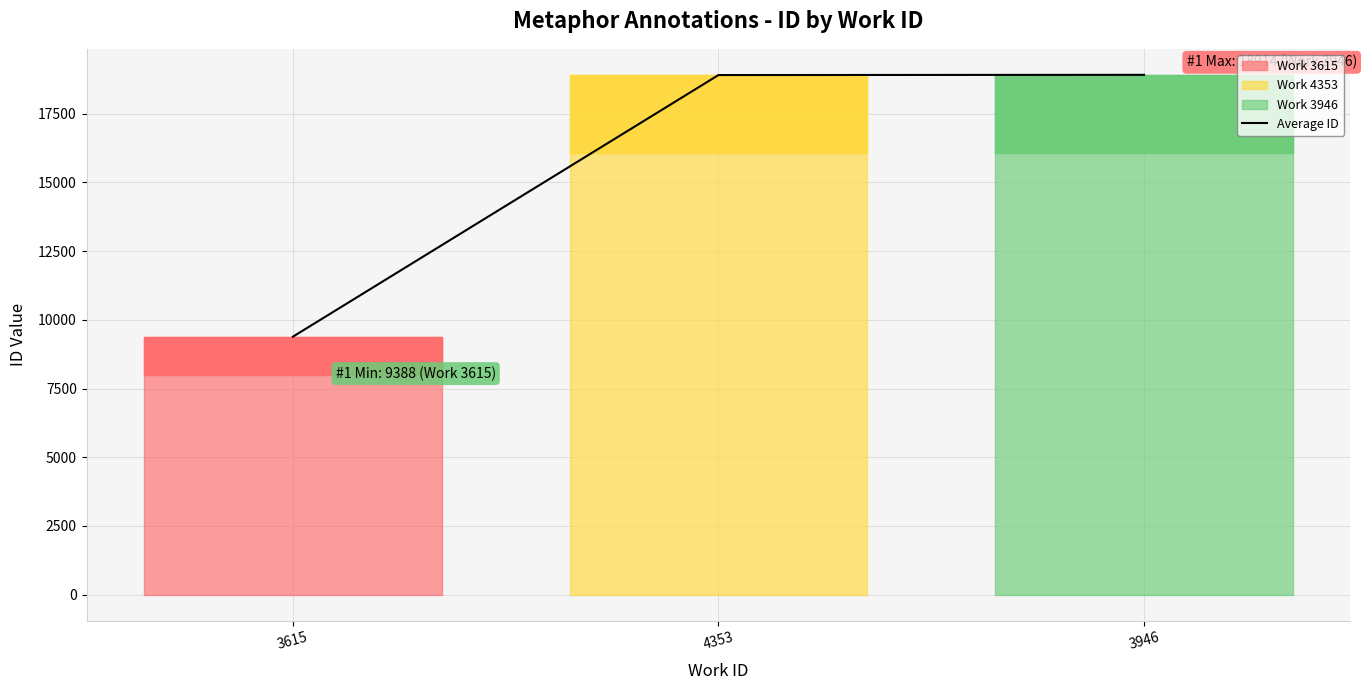

How many lines are shown in the chart?

1